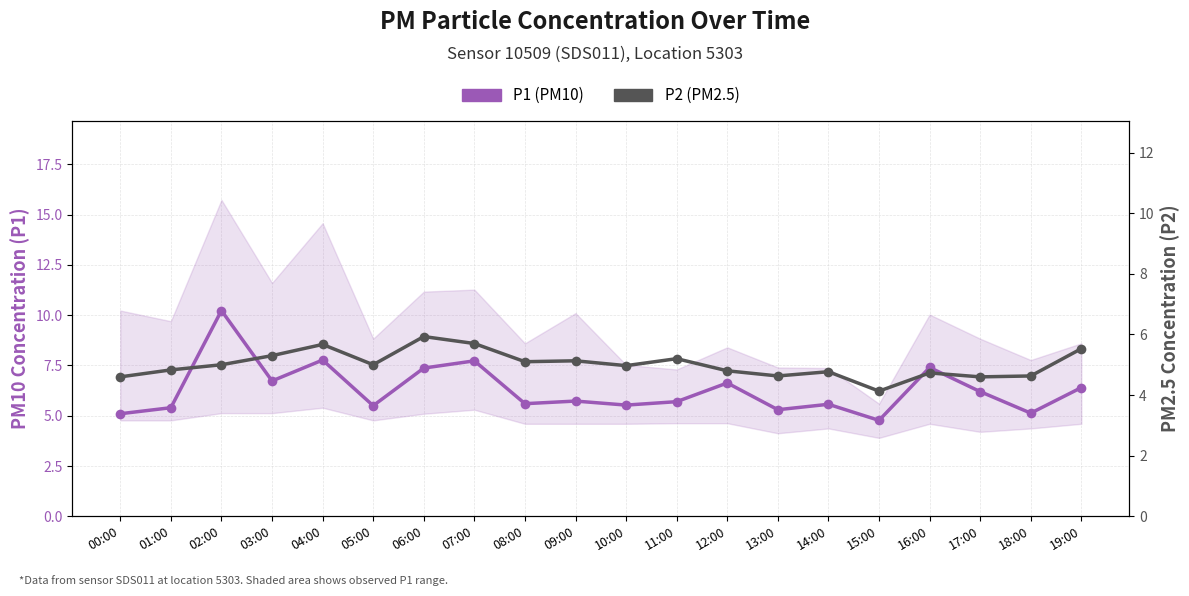

The value of P1 (PM10) at 04:00 is 7.8. True or false?

True